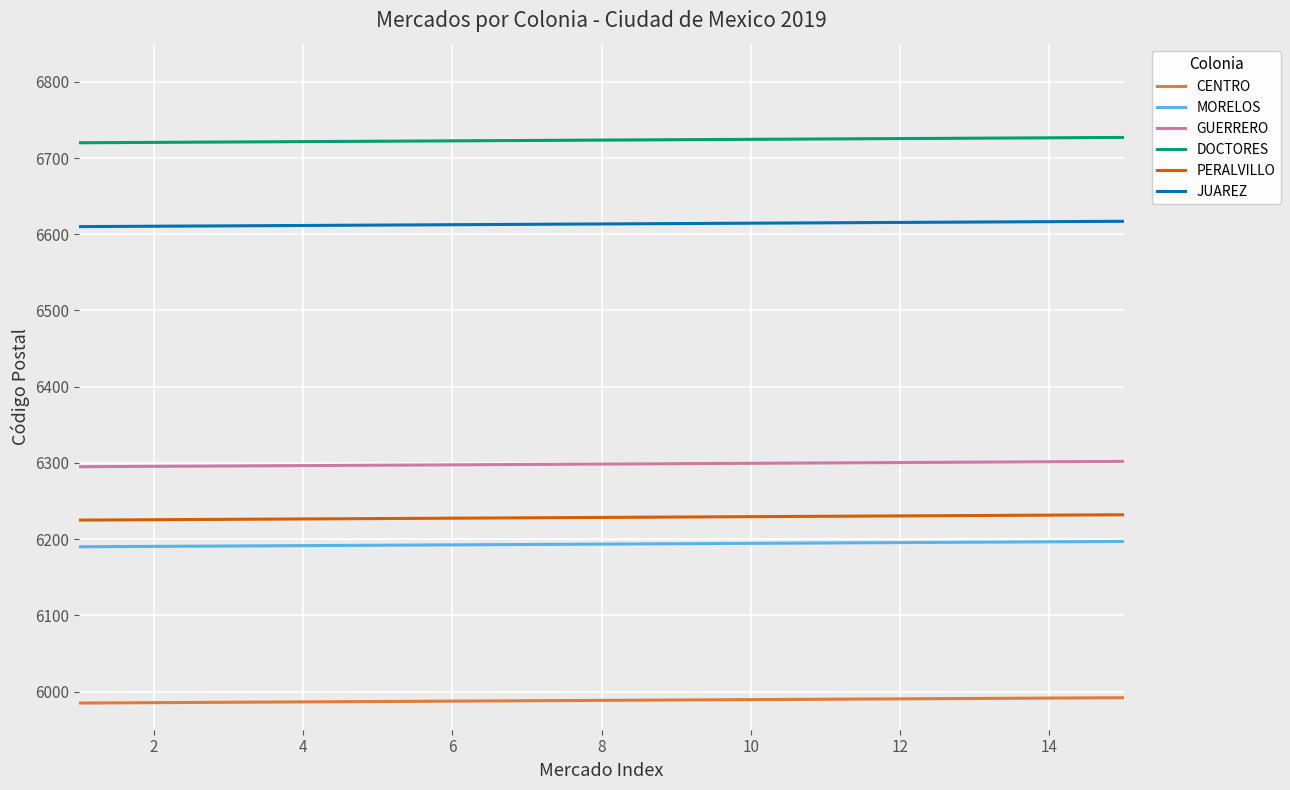

True or false: DOCTORES and CENTRO cross at least once.

False